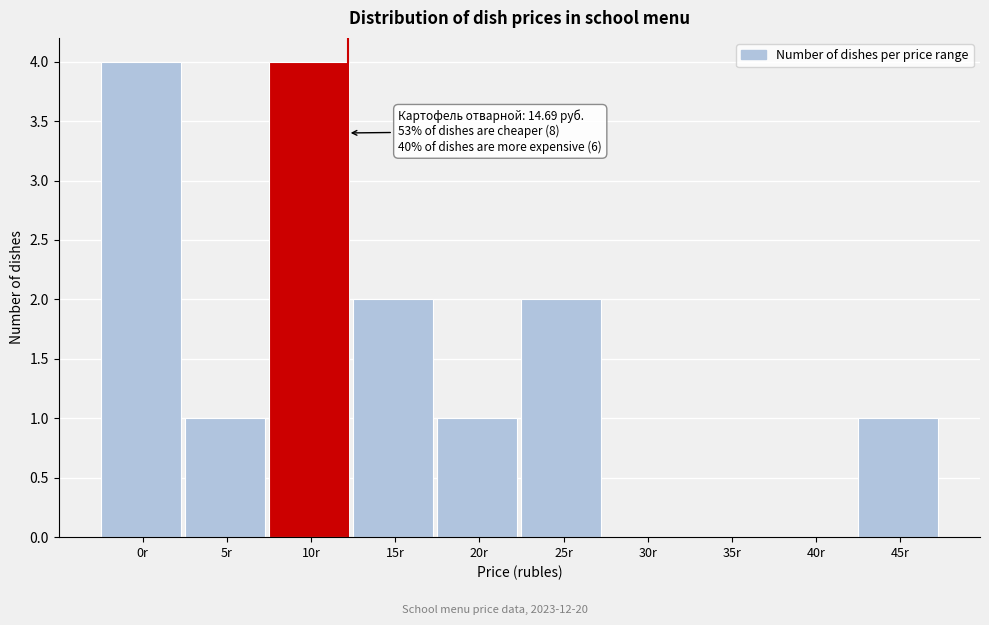

Reading left to right, list all the values displayed in this chart.

0r=4	5r=1	10r=4	15r=2	20r=1	25r=2	30r=0	35r=0	40r=0	45r=1